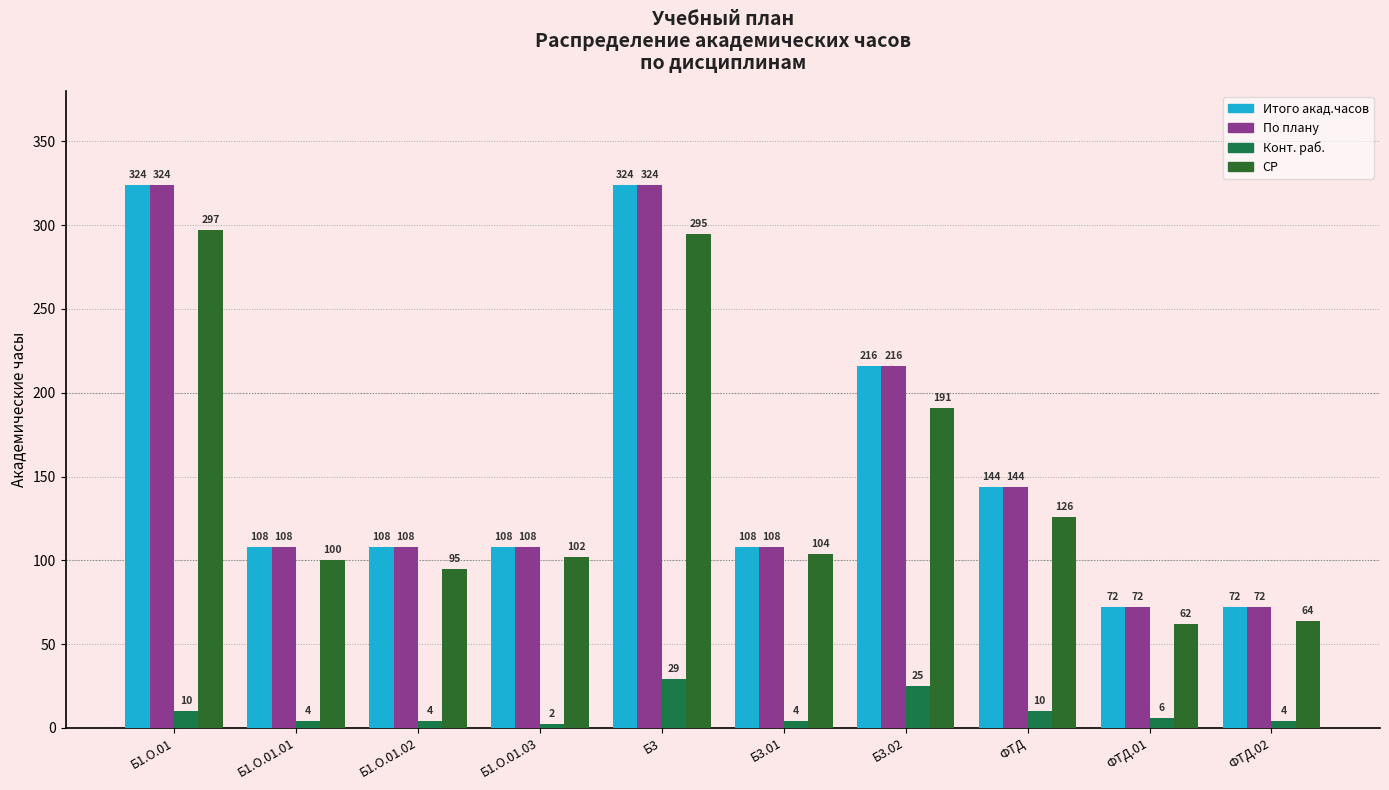

What position from the right is ФТД.02?

1